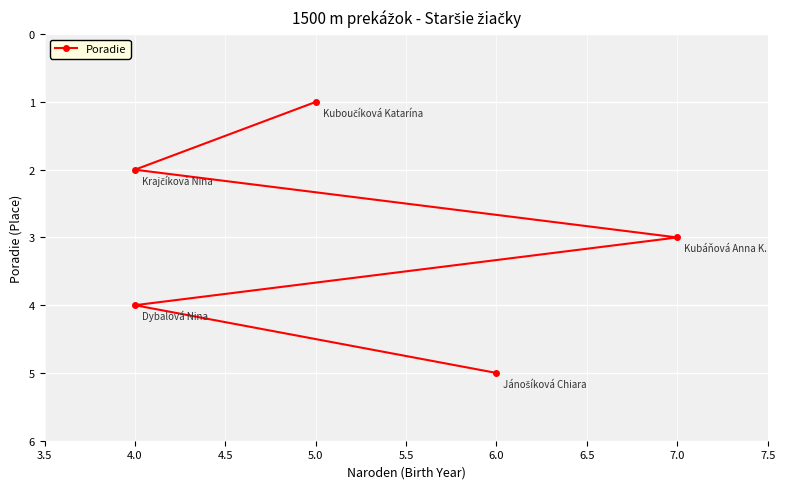

What is the difference between the values at 7.0 and 4.0?

1